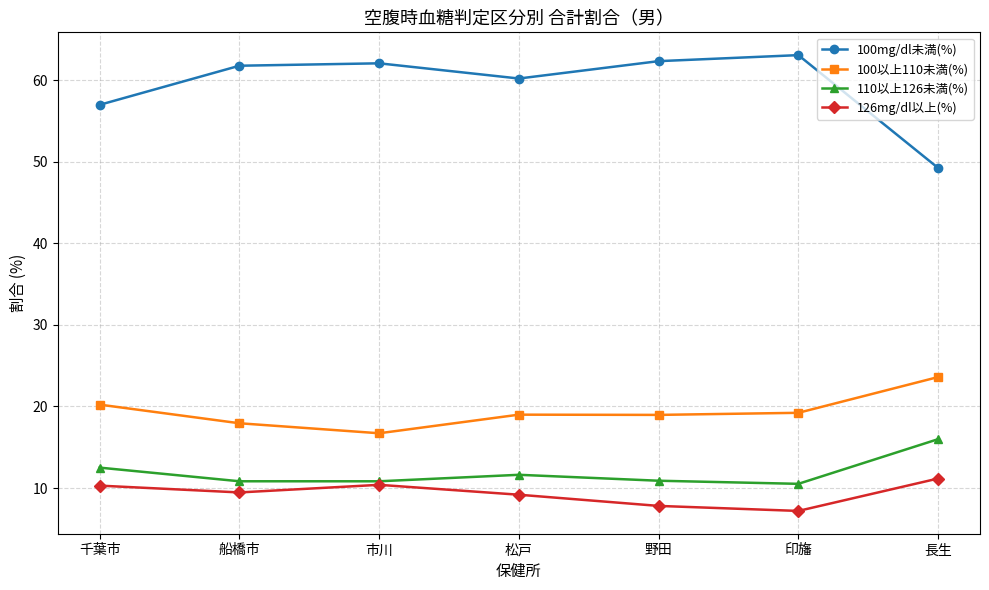

How many lines are shown in the chart?

4